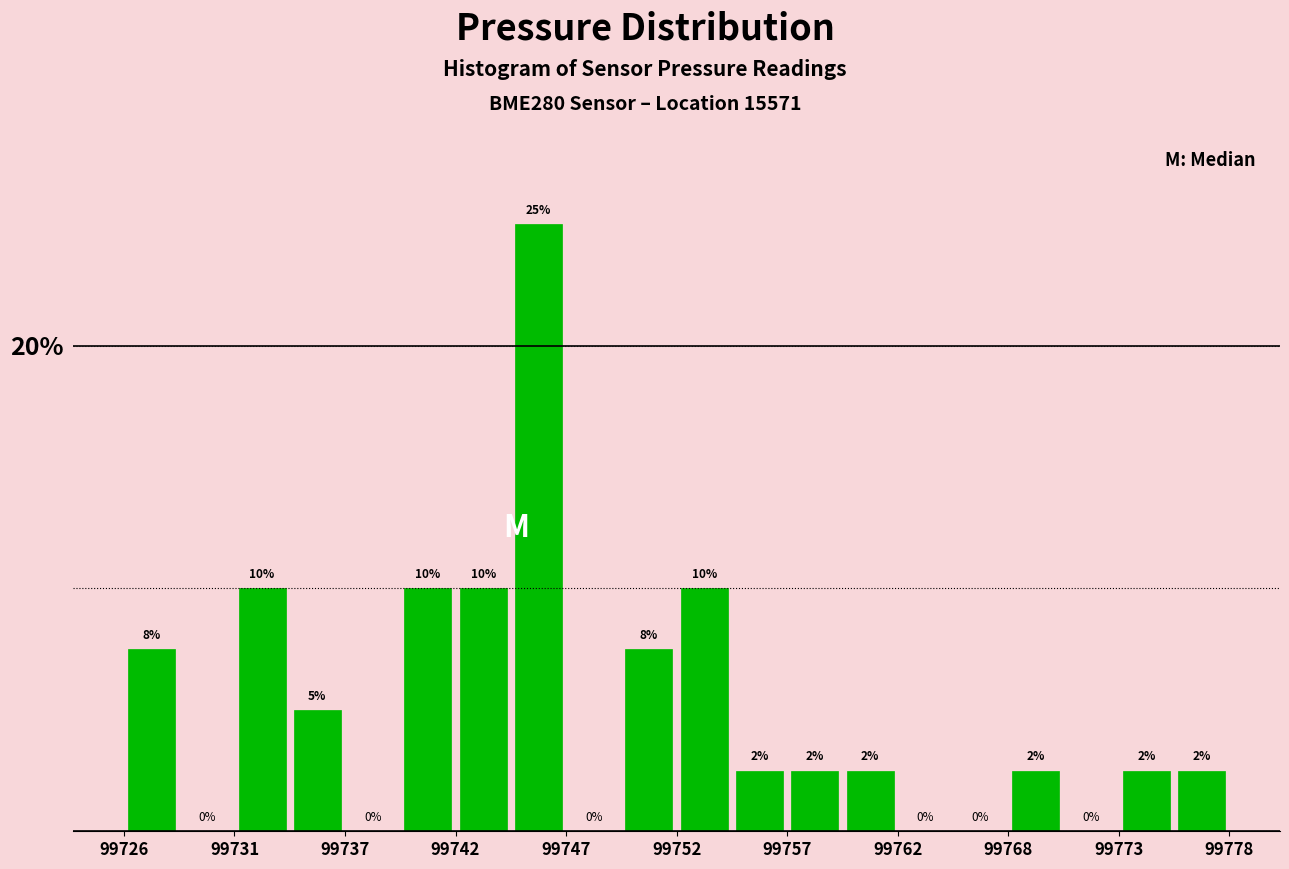

Around what value on the x-axis is the tallest bar? Give the approximate position of its centre, as read against the axis.

99746